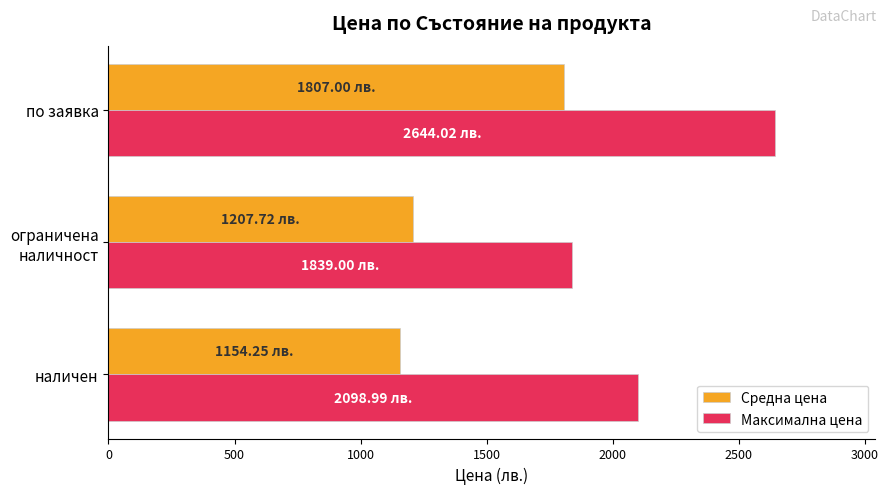

What is the average value of the Средна цена series?

1389.7